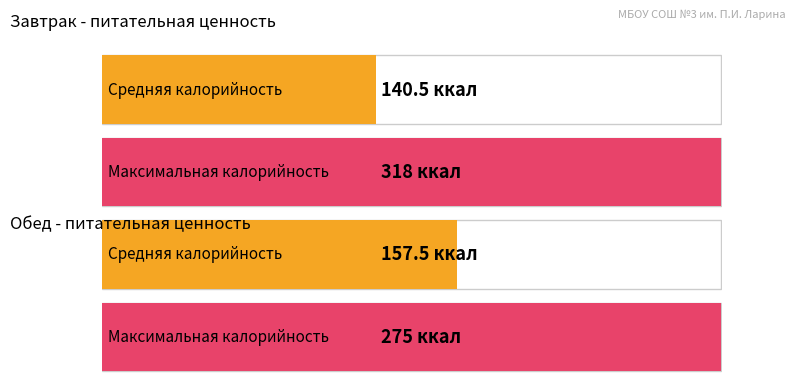

True or false: Average utilization has a value of 174 at 6.

False